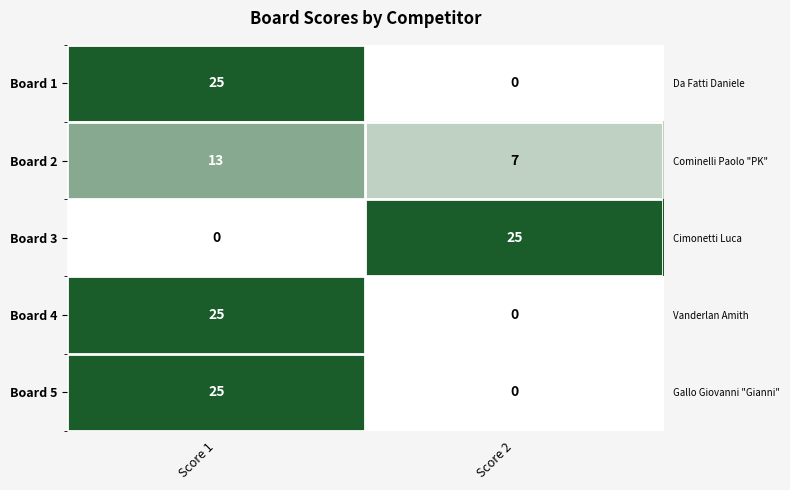

Between Score 1 and Score 2, which is larger?

Score 1